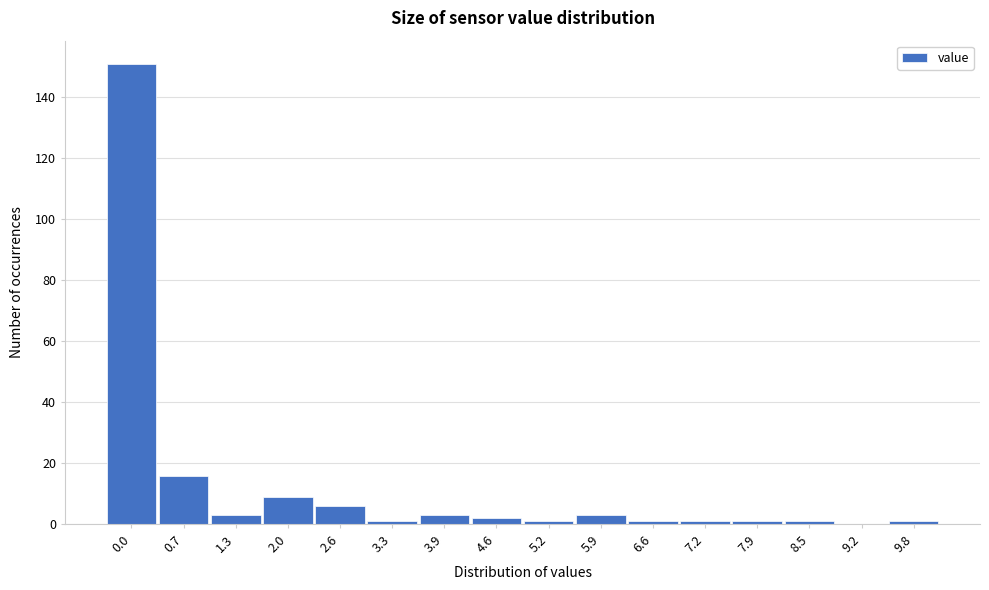

Reading left to right, extract all data points from this chart.

0.0=151	0.7=16	1.3=3	2.0=9	2.6=6	3.3=1	3.9=3	4.6=2	5.2=1	5.9=3	6.6=1	7.2=1	7.9=1	8.5=1	9.2=0	9.8=1